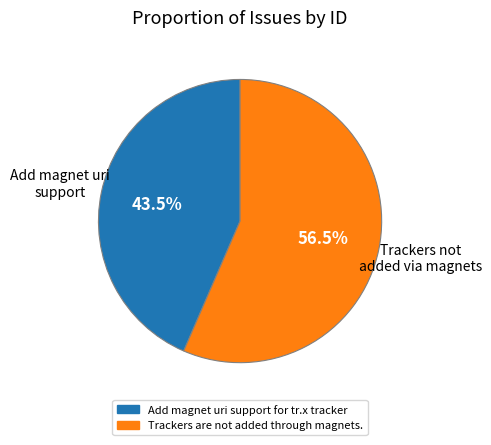

Which has a higher value, Trackers are not added through magnets. or Add magnet uri support for tr.x tracker?

Trackers are not added through magnets.